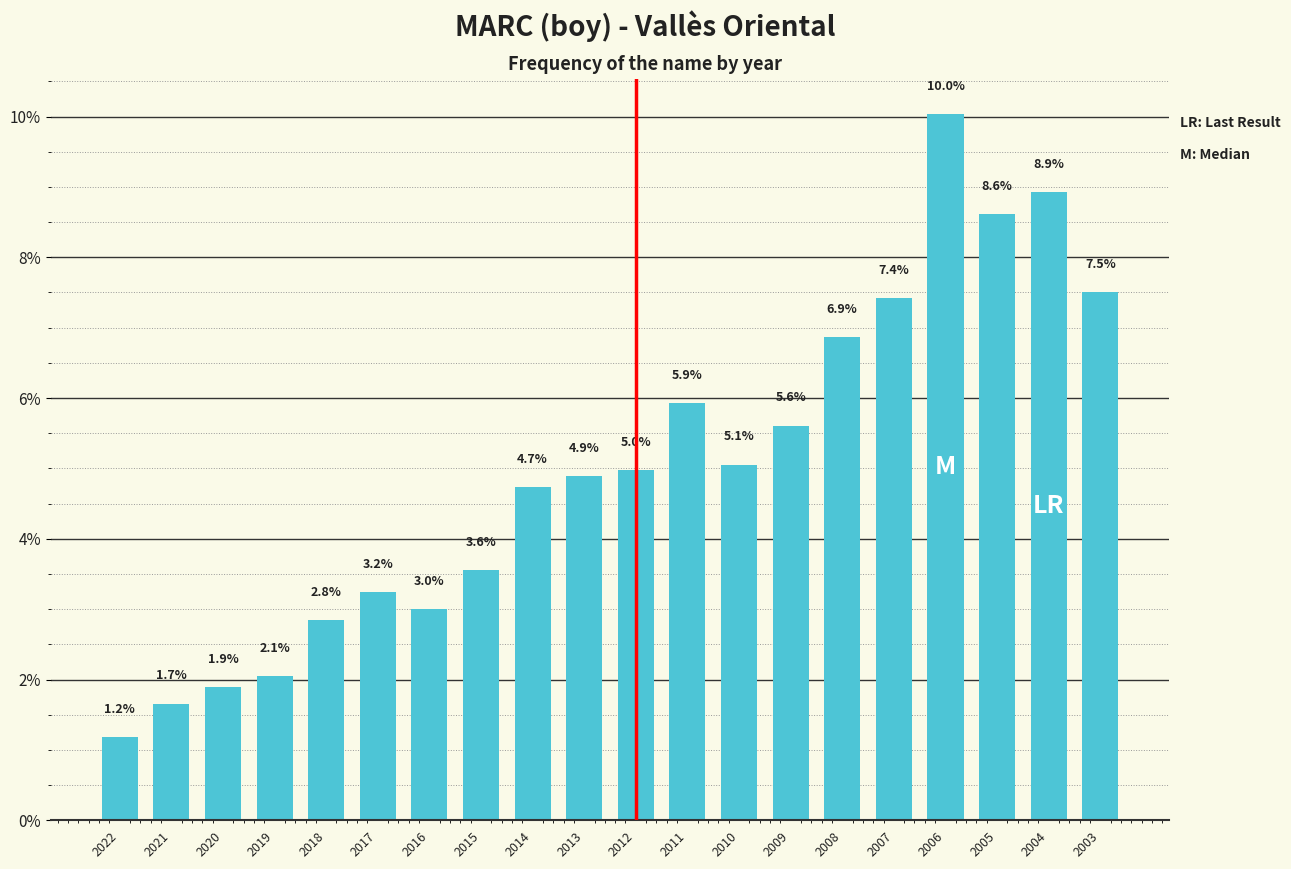

Which category has the lowest value across all series?

2022